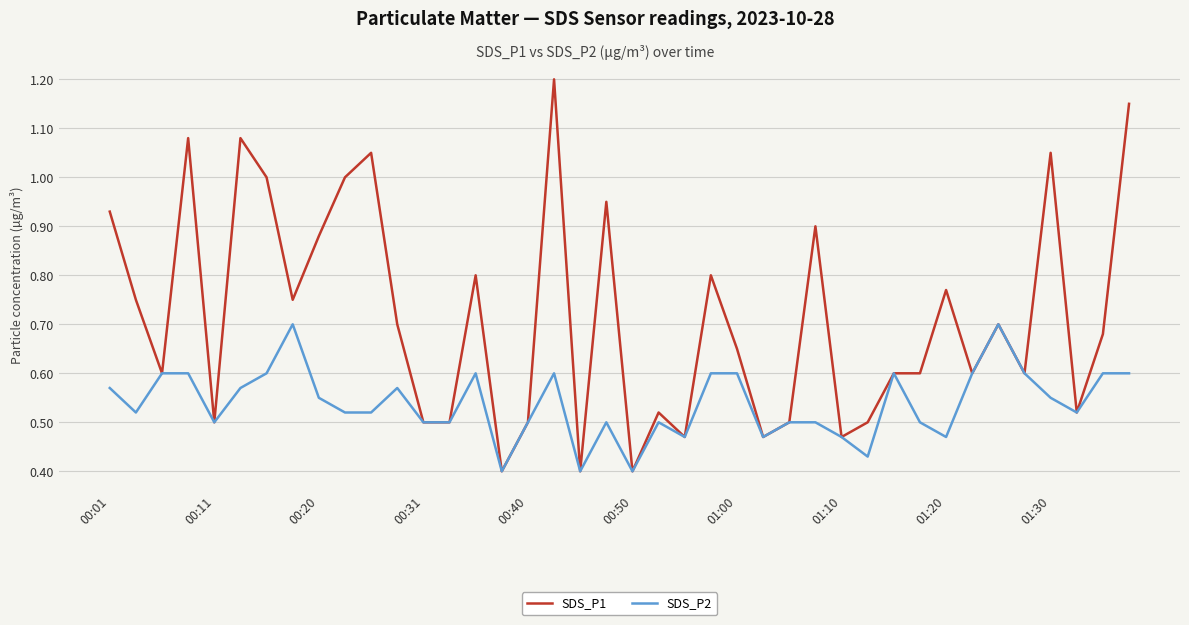

What are all the series names shown in the legend?

SDS_P1, SDS_P2